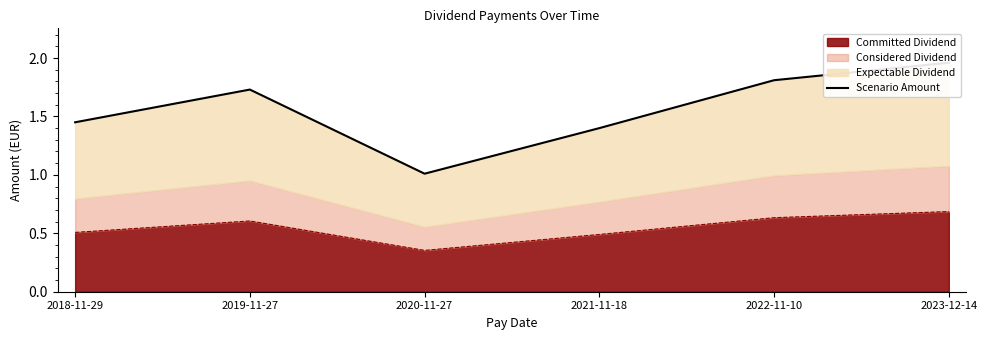

At which label is the value closest to 1?

2020-11-27